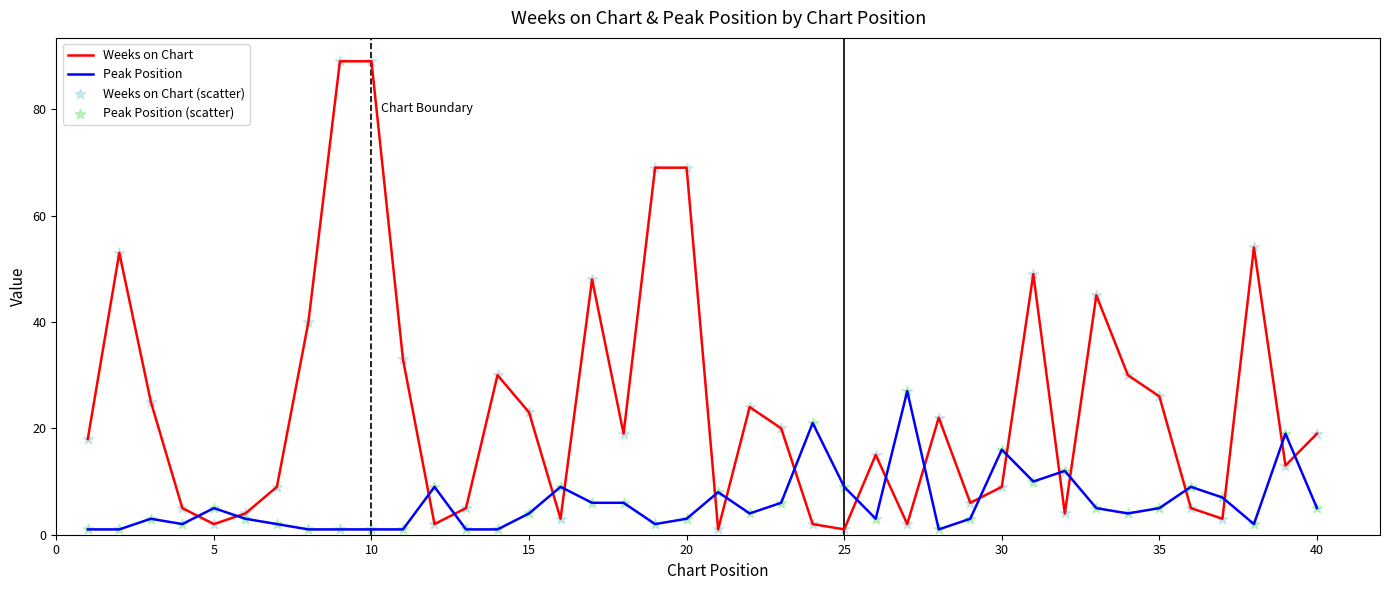

What is the difference between the maximum and minimum values in the Weeks on Chart series?

88